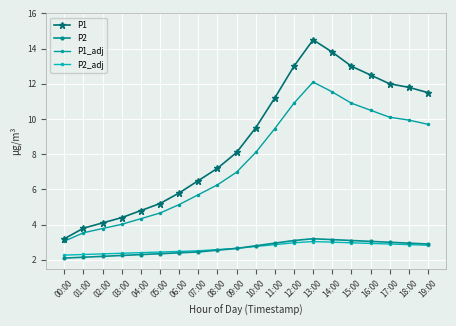

Is it true that P1_adj equals 4.5 at 17:00?

False